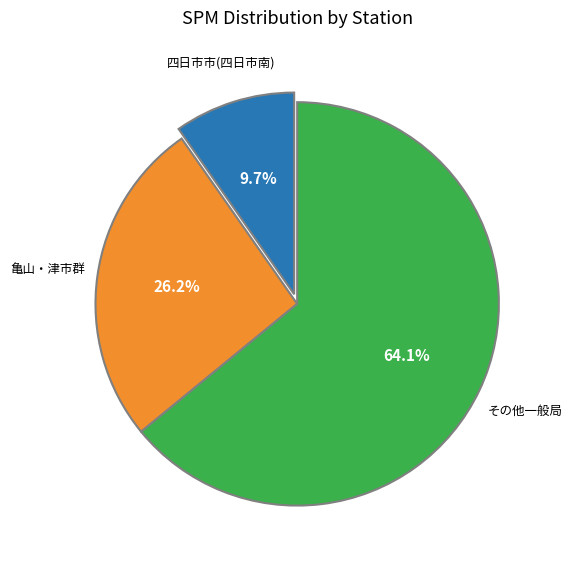

Is there any slice that represents more than half of the pie?

Yes